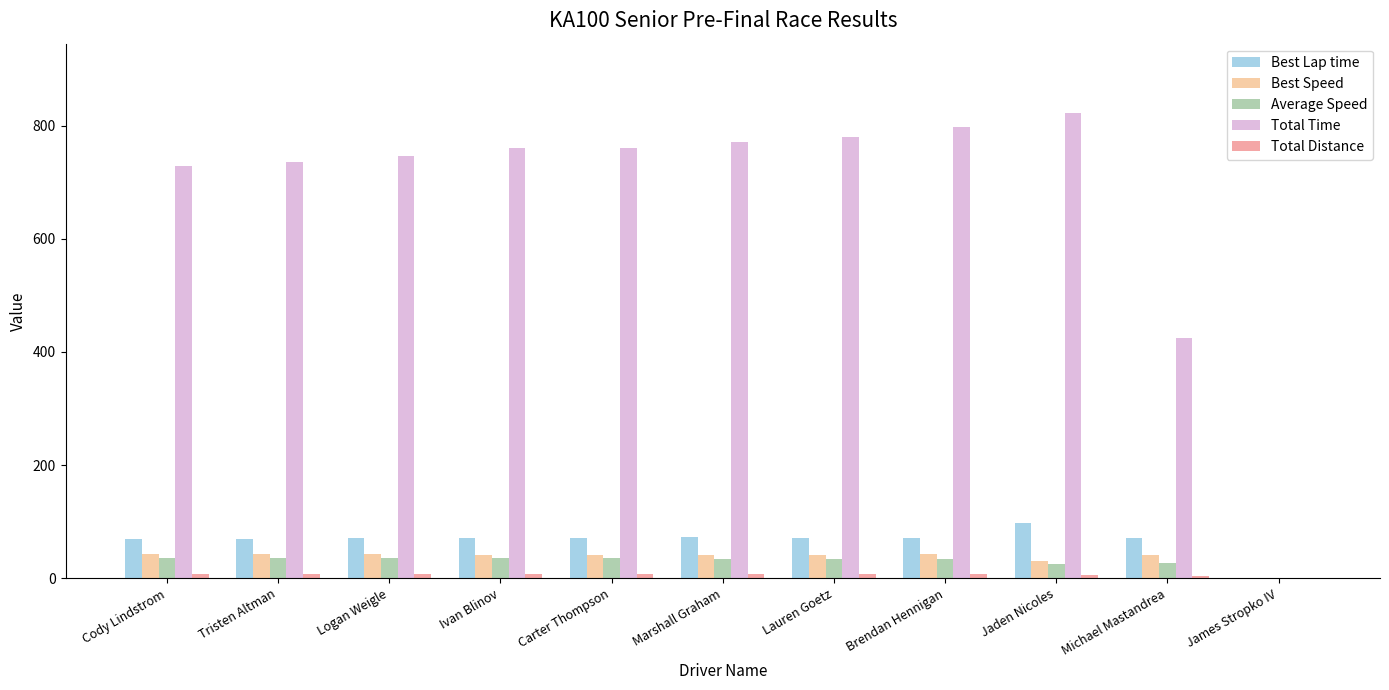

Which category has the highest value across all series?

Jaden Nicoles